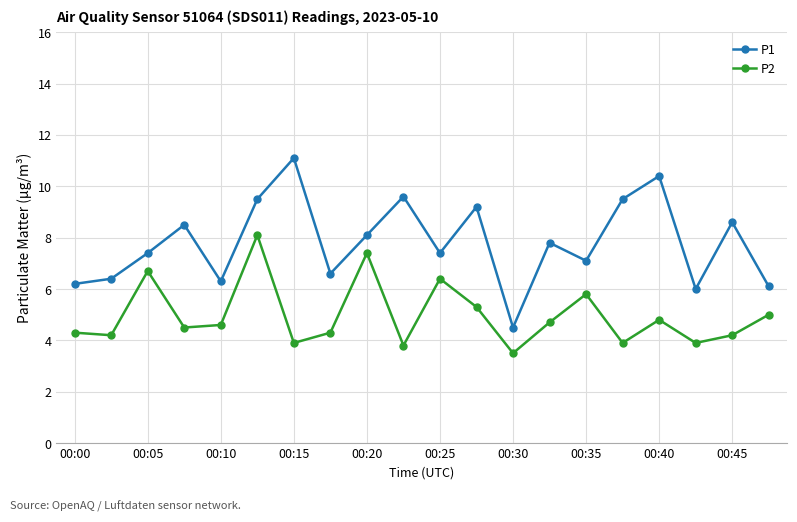

What is the value of the P2 point at the 15th from the left?

5.8